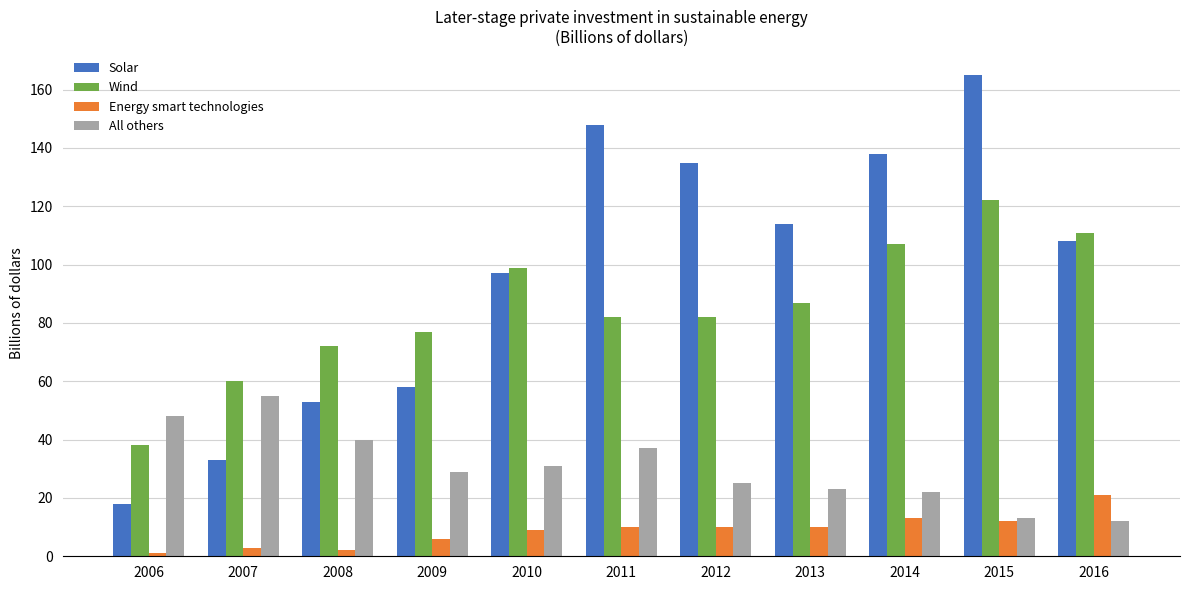

Which series has the largest total across all categories?

Solar